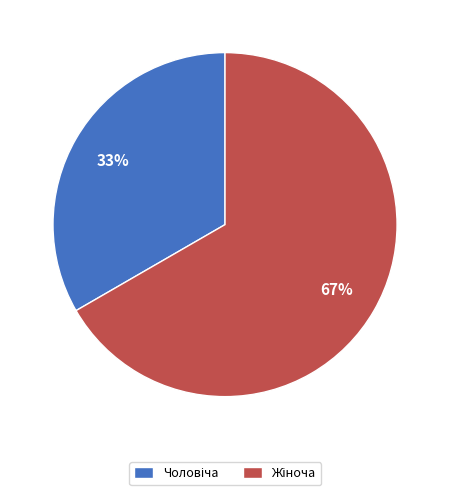

Does any single category account for the majority?

Yes